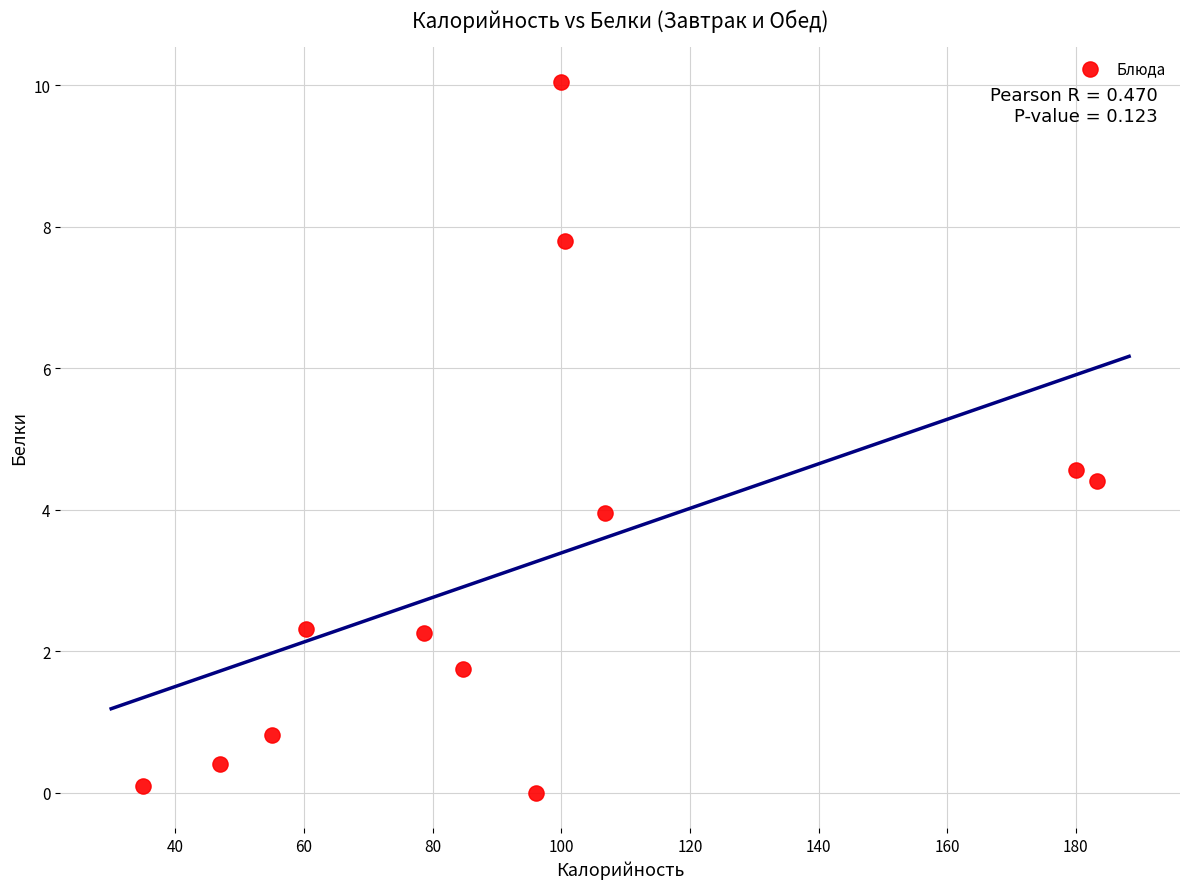

What is the average Y value?

3.2